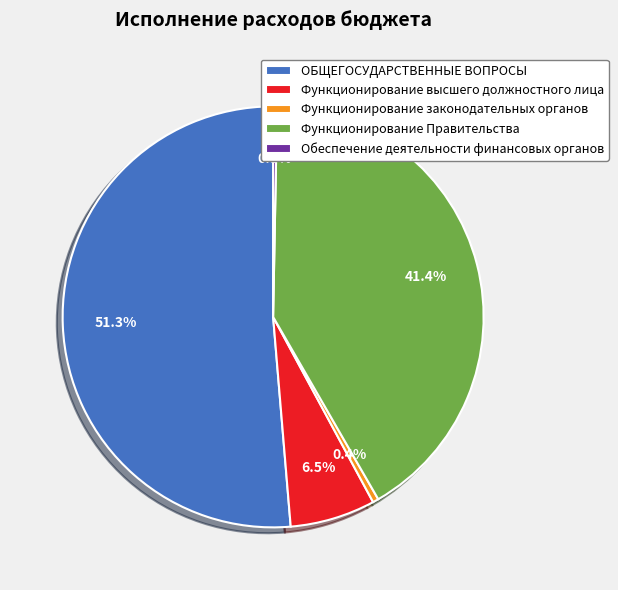

Is ОБЩЕГОСУДАРСТВЕННЫЕ ВОПРОСЫ the majority of the pie?

Yes